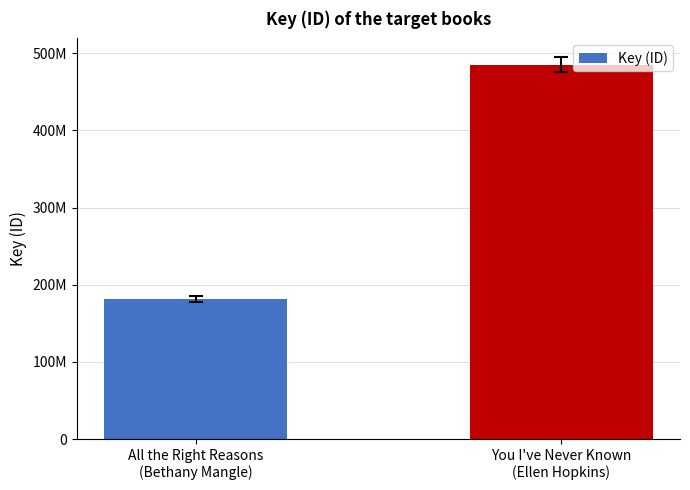

Read the value at All the Right Reasons
(Bethany Mangle), to the nearest 10.

181316500